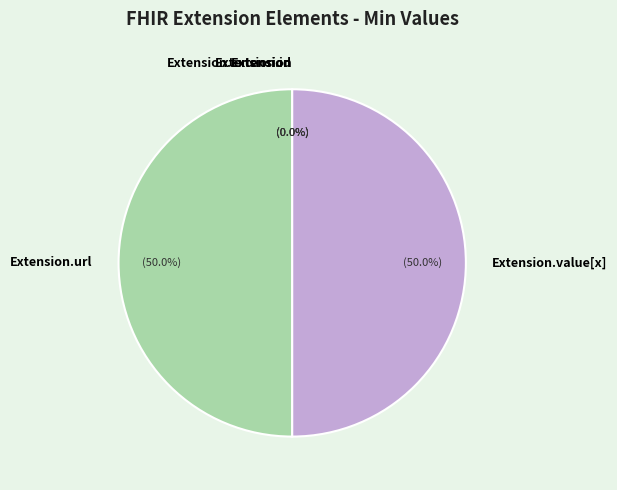

How many segments does this pie chart have?

5